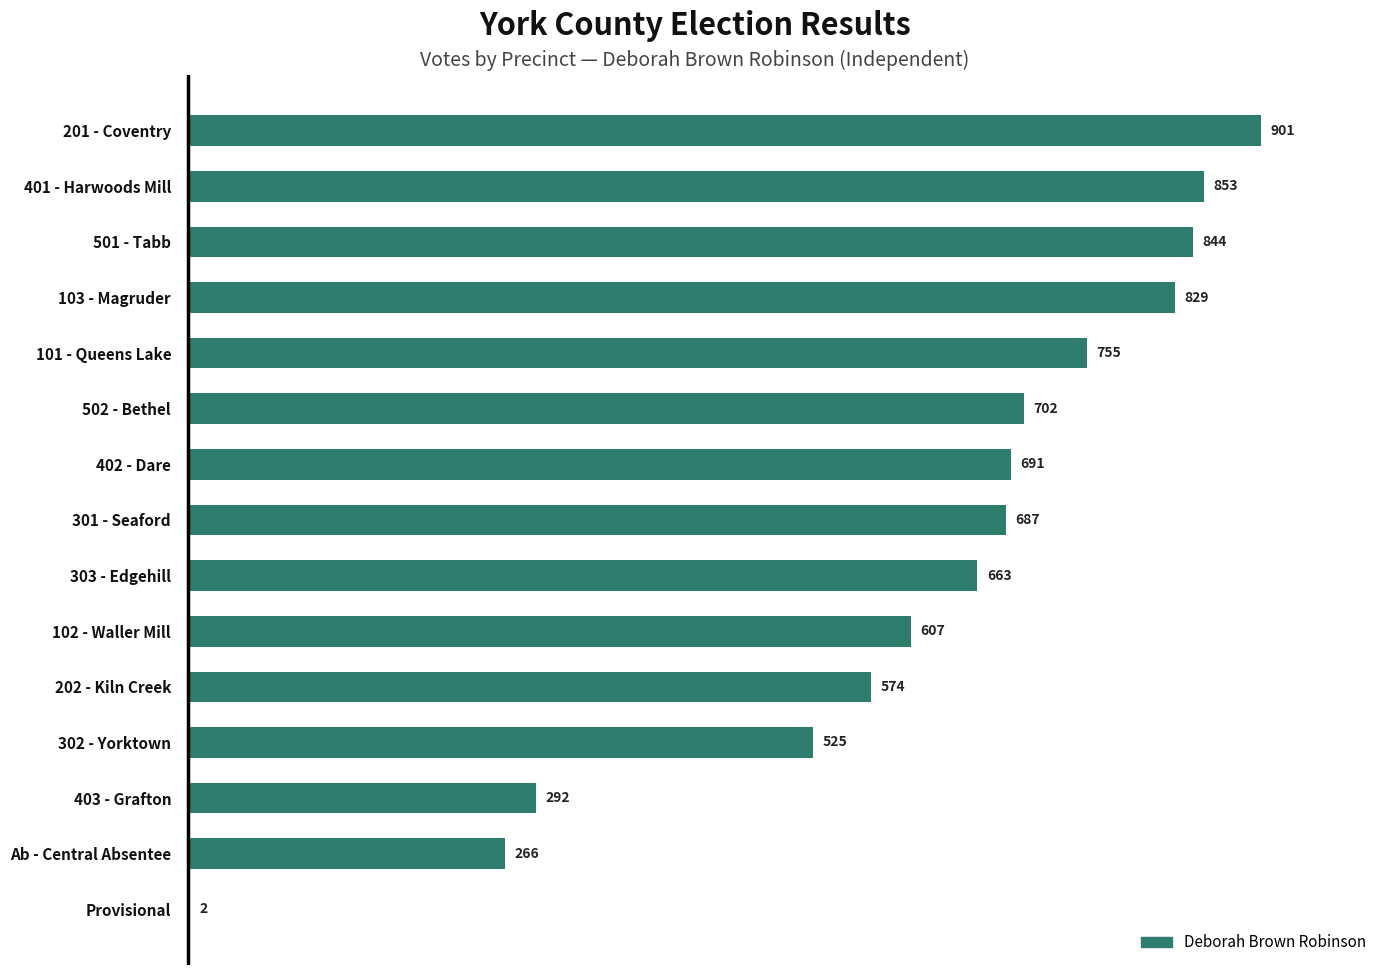

Is it true that the value at 402 - Dare is 691?

True